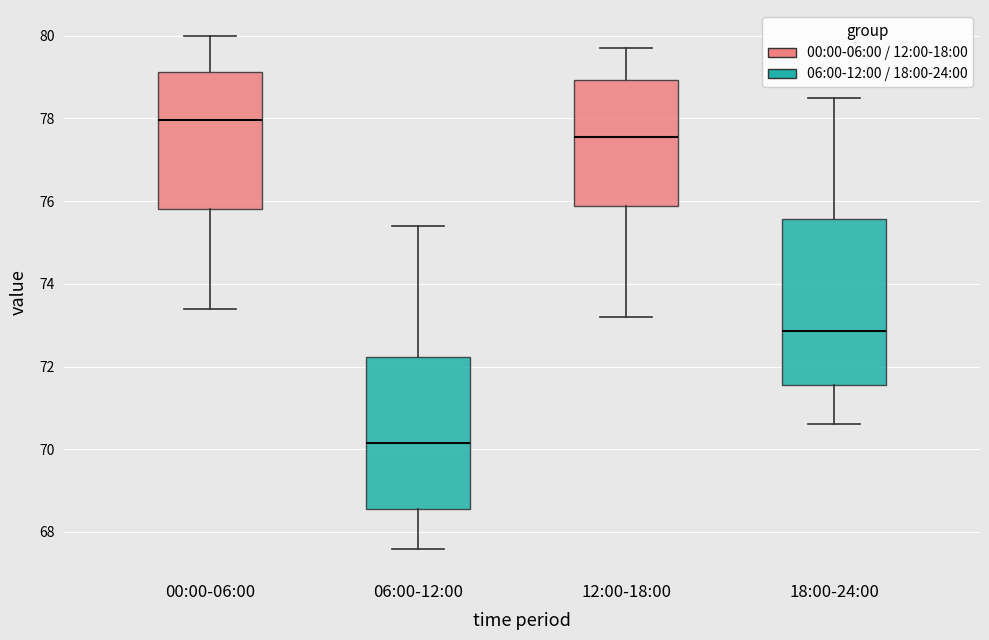

Which box has the highest median line?

00:00-06:00